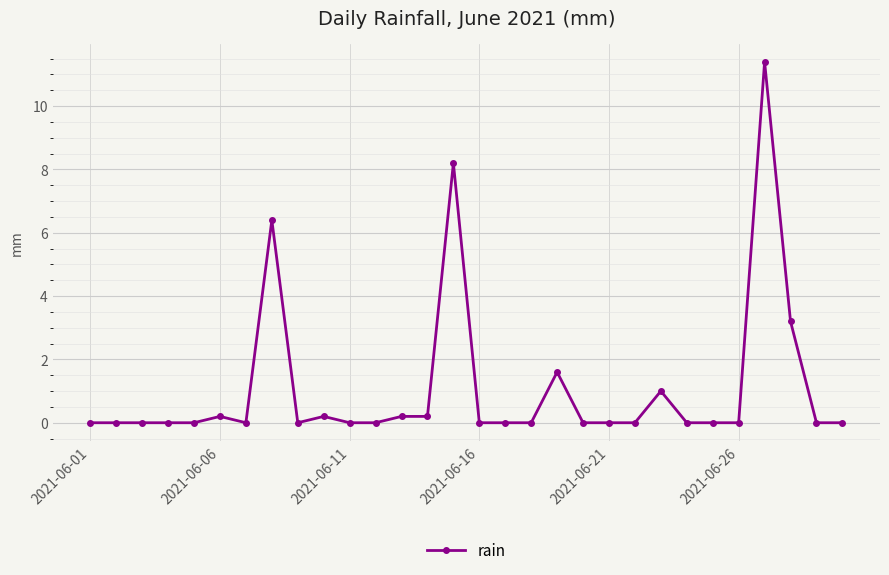

True or false: the data has more than 1 interior local peaks.

True